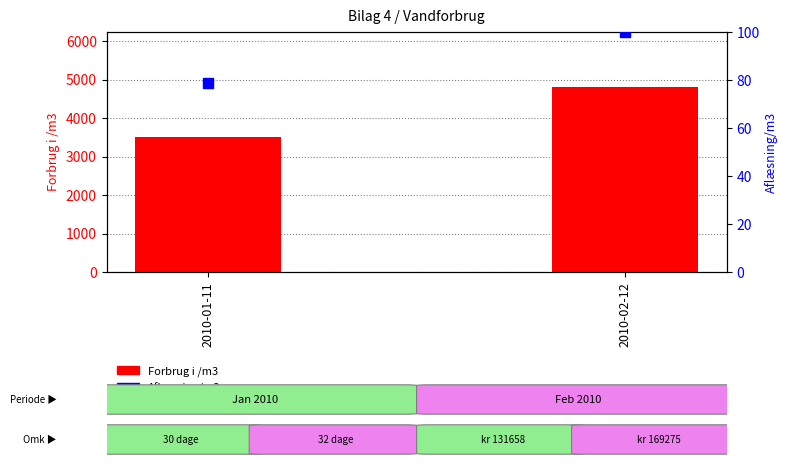

Is the value of Aflæsning/m3 at 2010-01-11 greater than the value of Forbrug i /m3 at 2010-02-12?

No